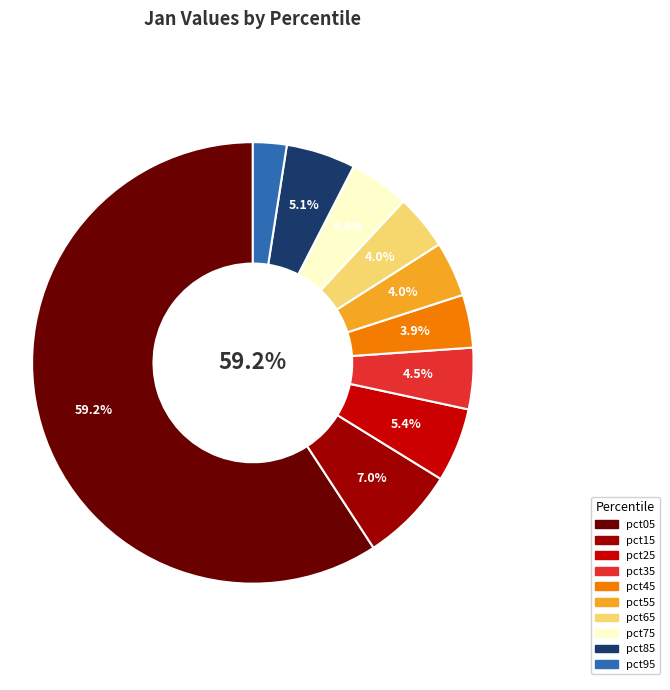

Is there any slice that represents more than half of the pie?

Yes